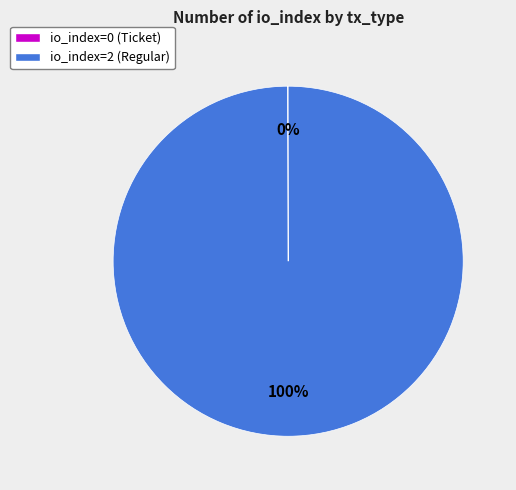

To the nearest percent, what is the difference between the largest and smallest slice percentages?

100%